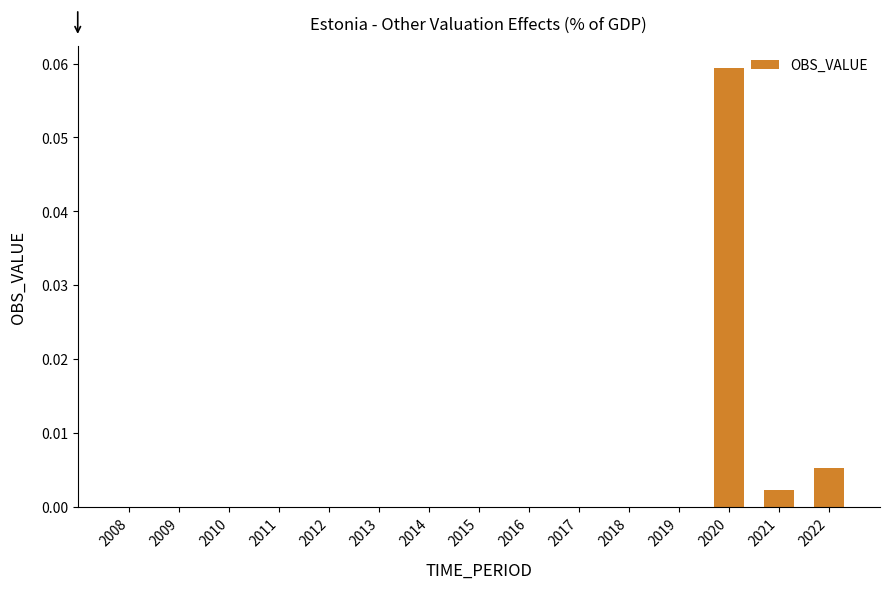

How many data points does each series have?

15